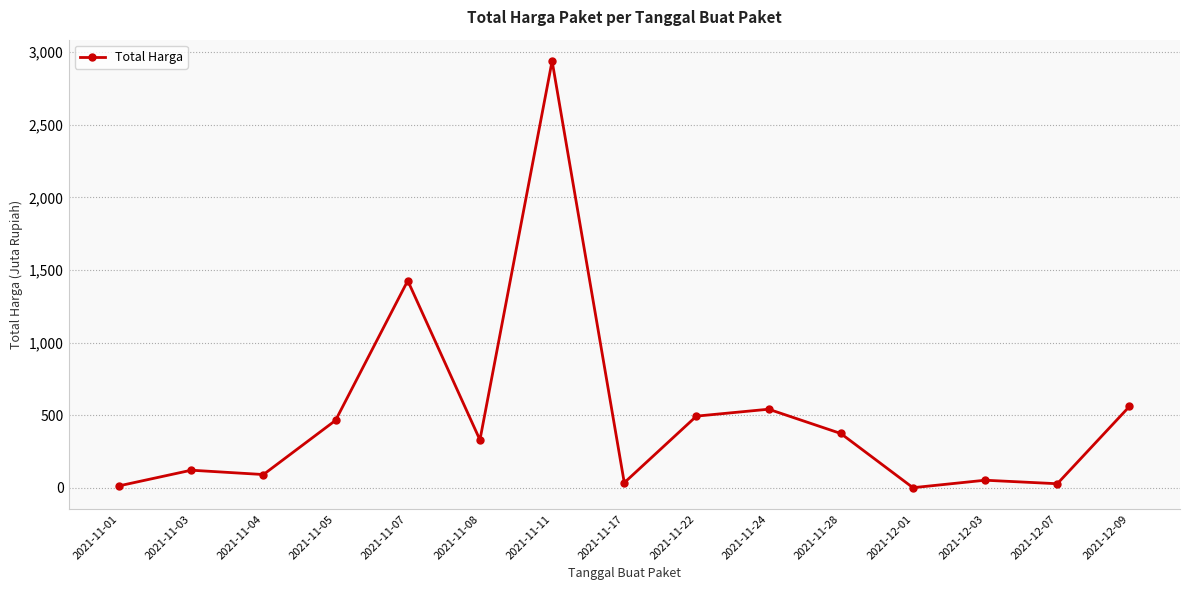

What is the value of the 5th point from the left?

1425.9